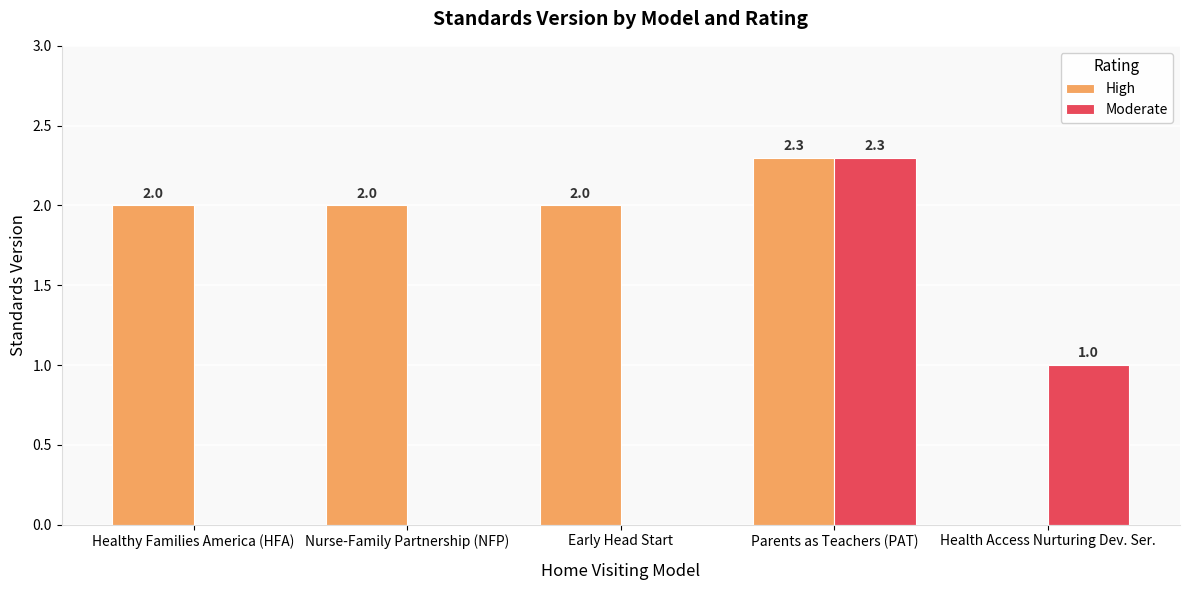

How many distinct data groups are displayed?

2